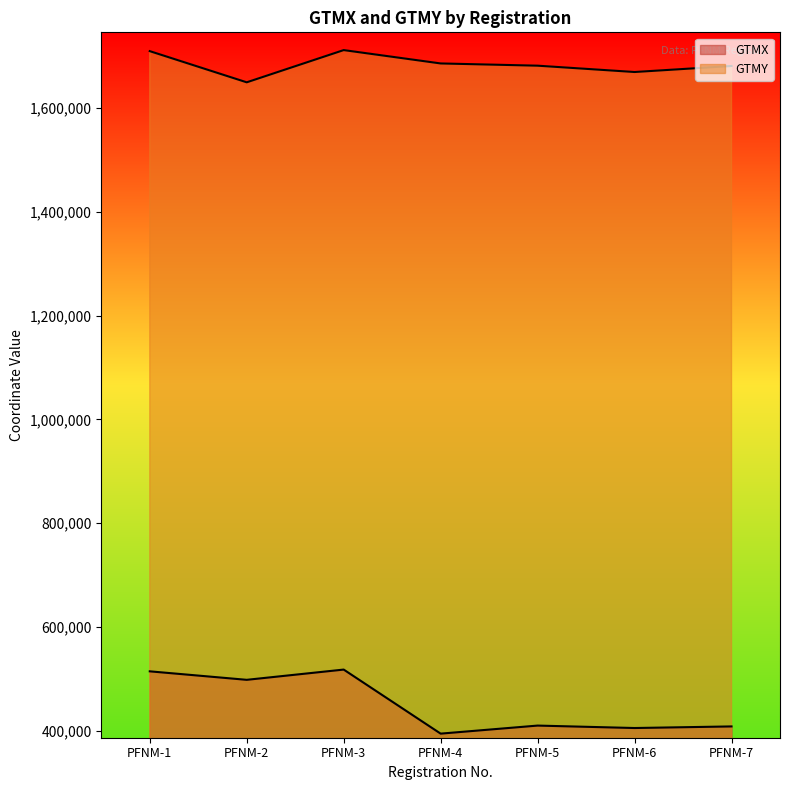

What is the total value across all series at PFNM-2?

2147466